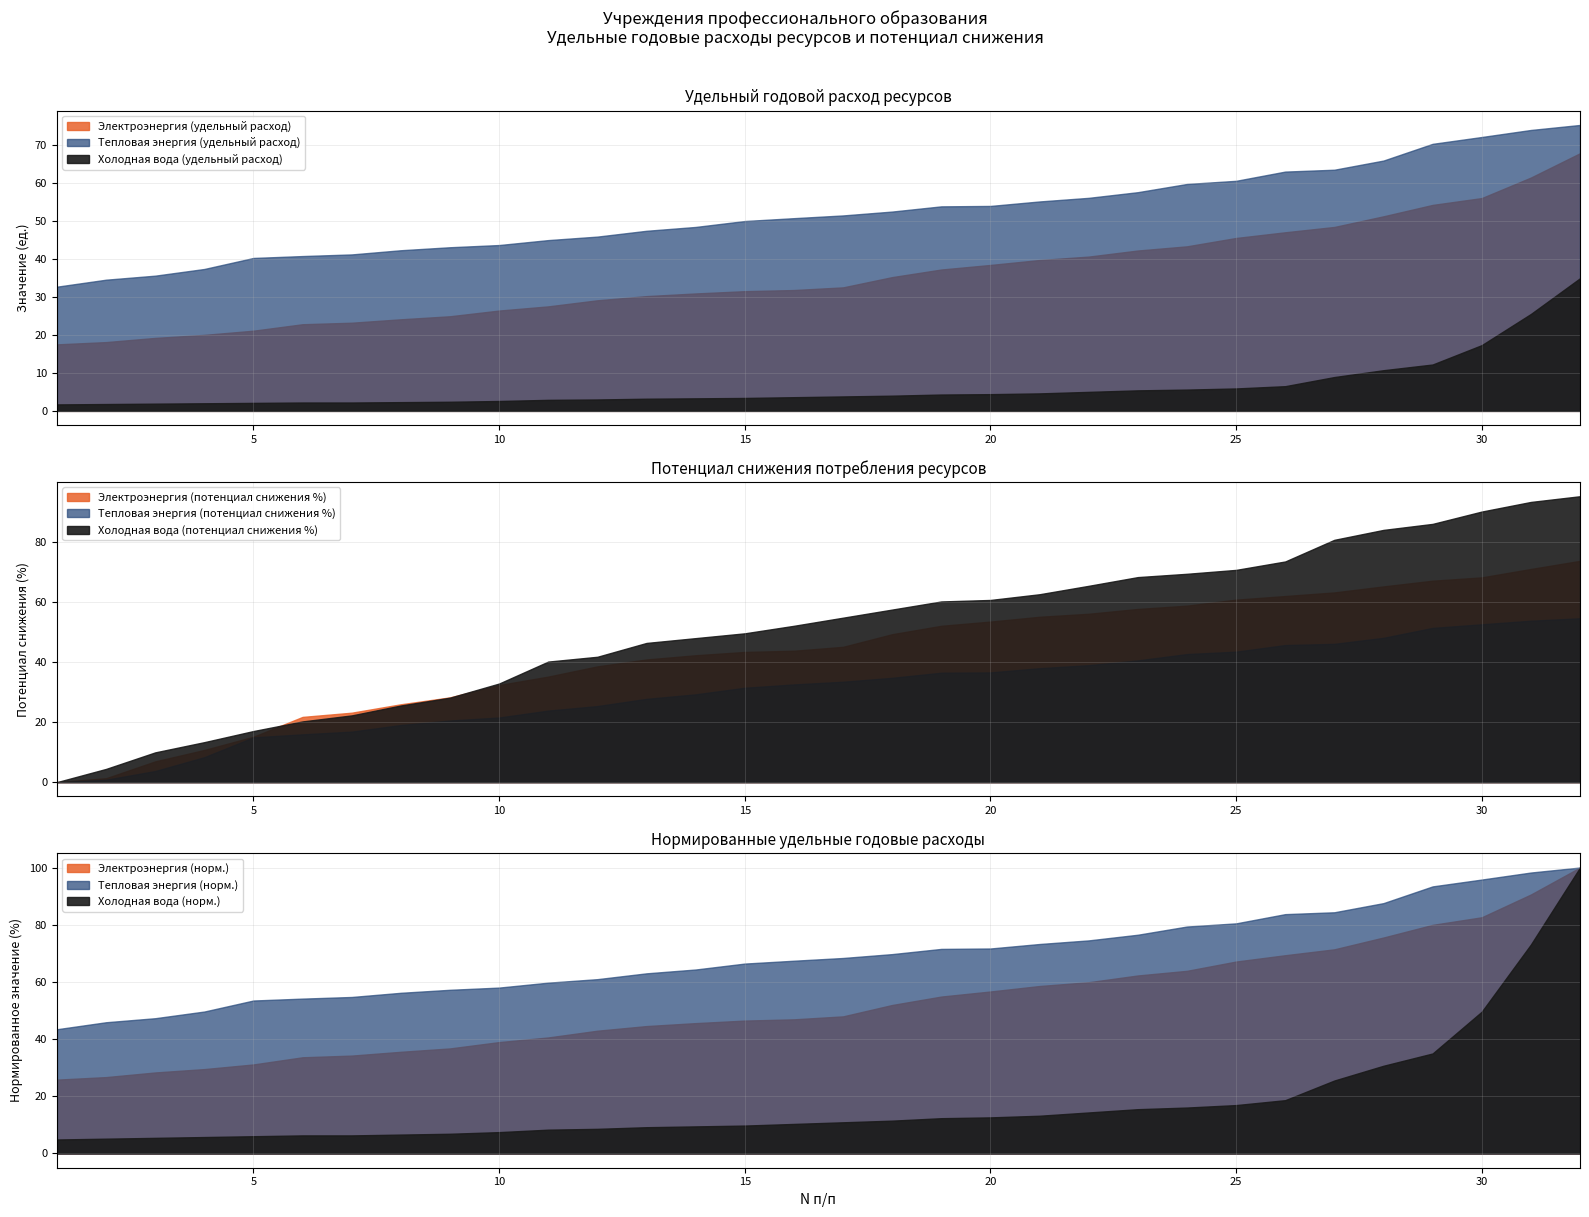

True or false: Холодная вода (удельный расход) and Электроэнергия (потенциал снижения %) intersect in this chart.

False